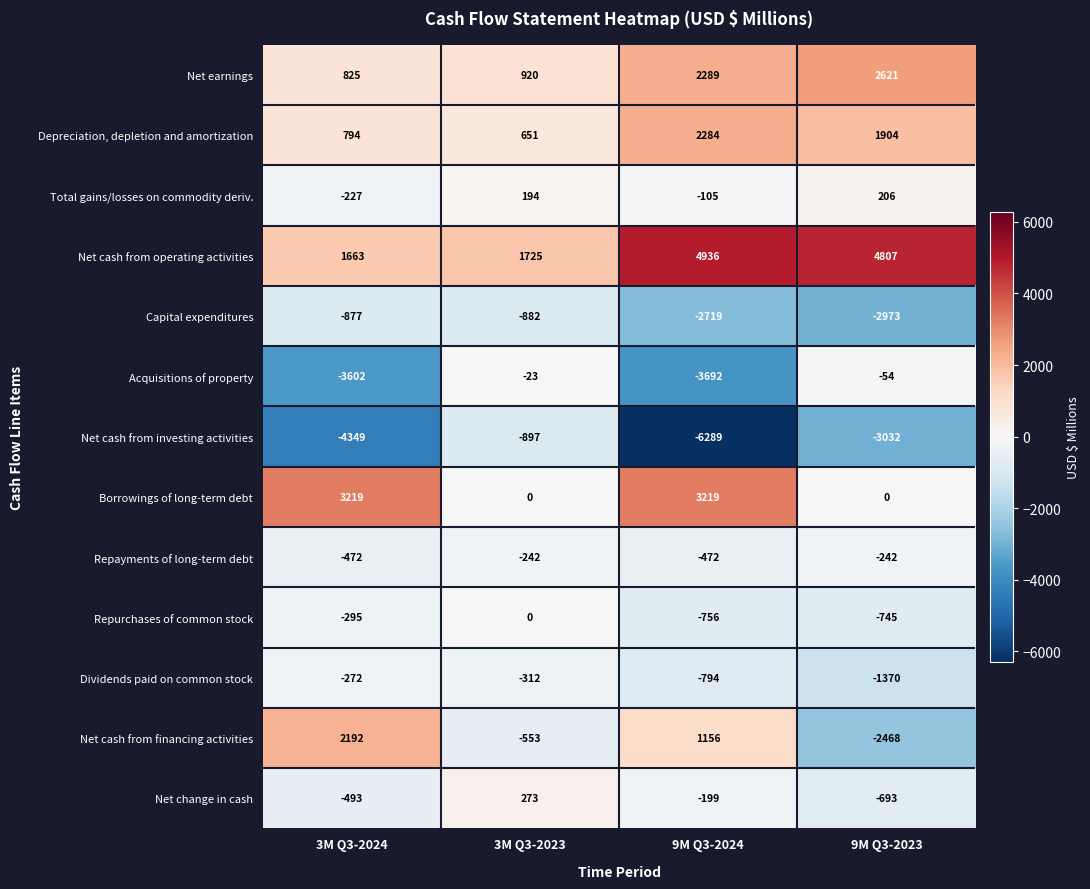

Which label corresponds to the largest value in the chart?

9M Q3-2024